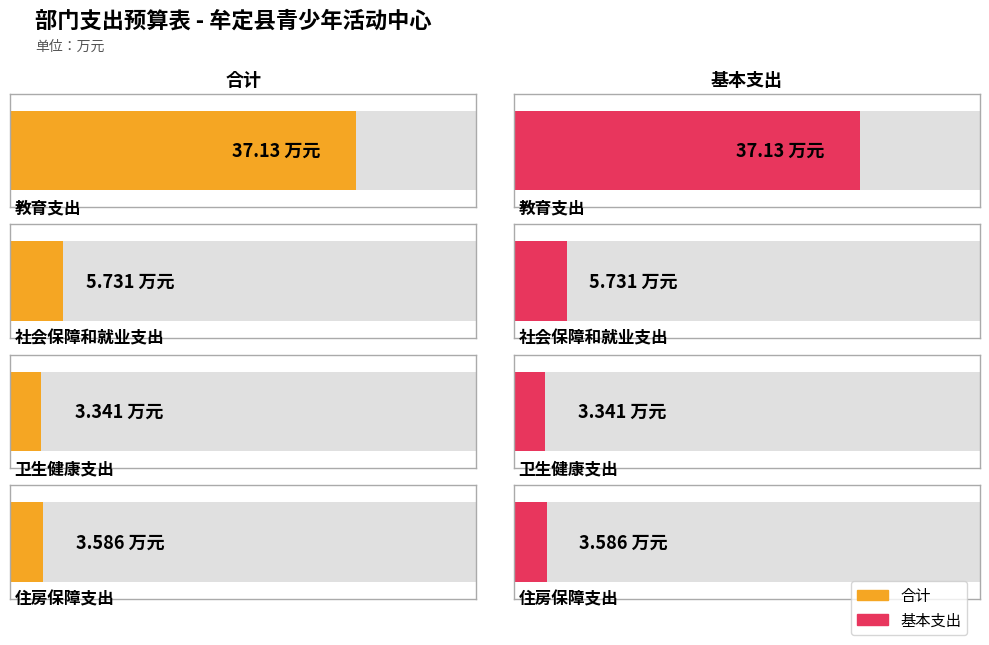

Which series has the largest total across all categories?

合计